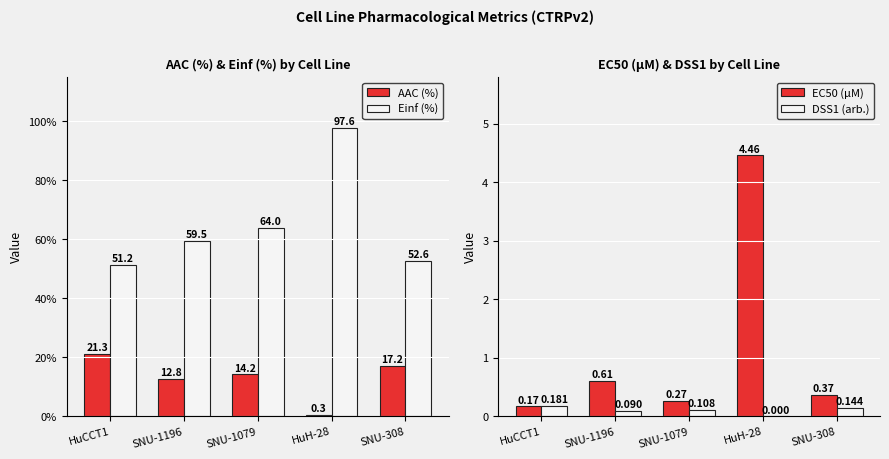

What is the difference between the highest and lowest values at HuH-28?

97.6